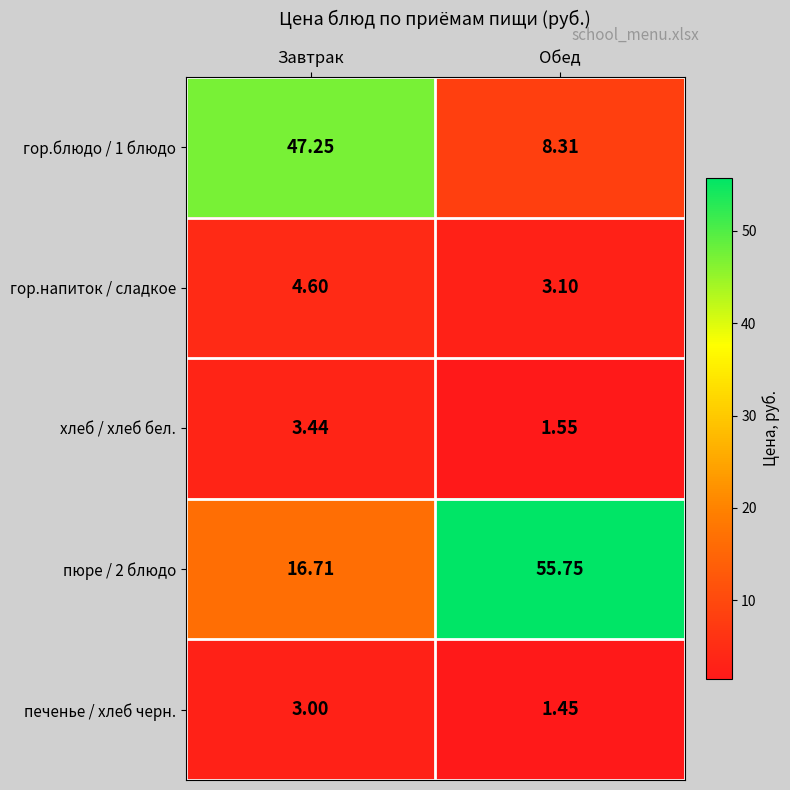

At which label does хлеб / хлеб бел. reach its minimum?

Обед